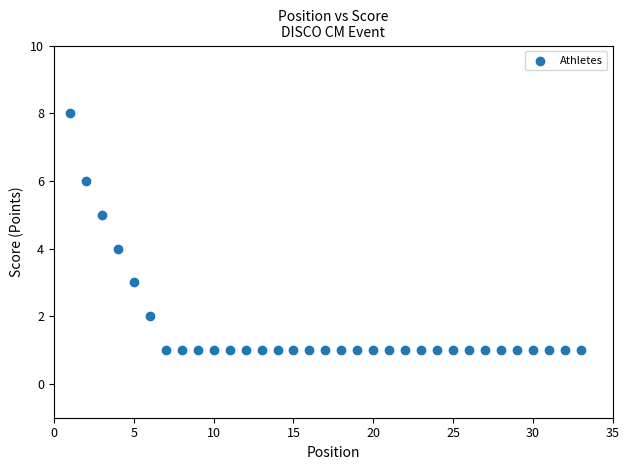

What is the range of Y values (max minus min)?

7